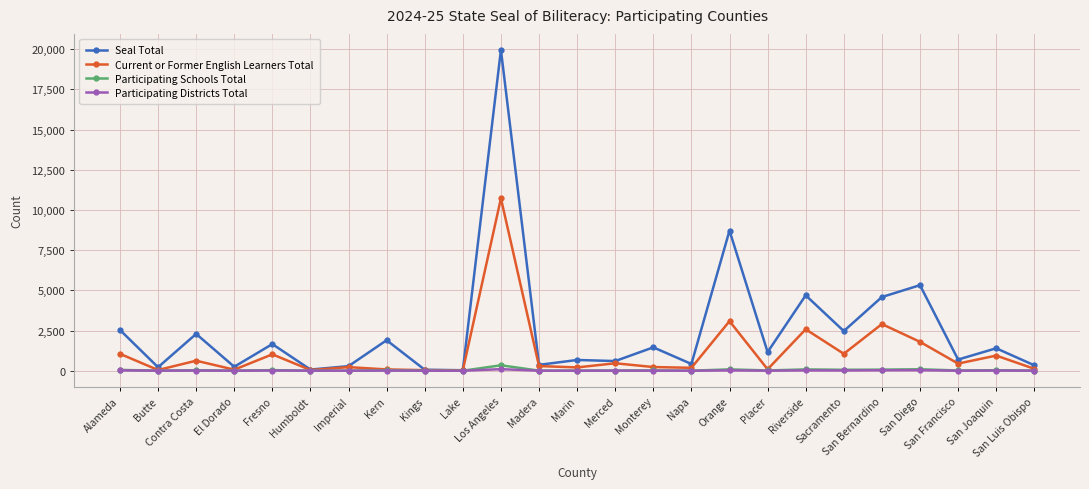

At how many categories does at least one series exceed 4817?

3